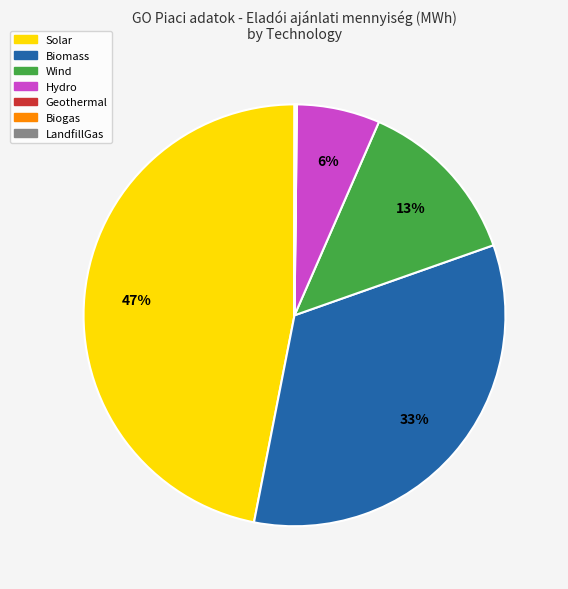

To the nearest percent, what is the difference between the largest and smallest slice percentages?

47%